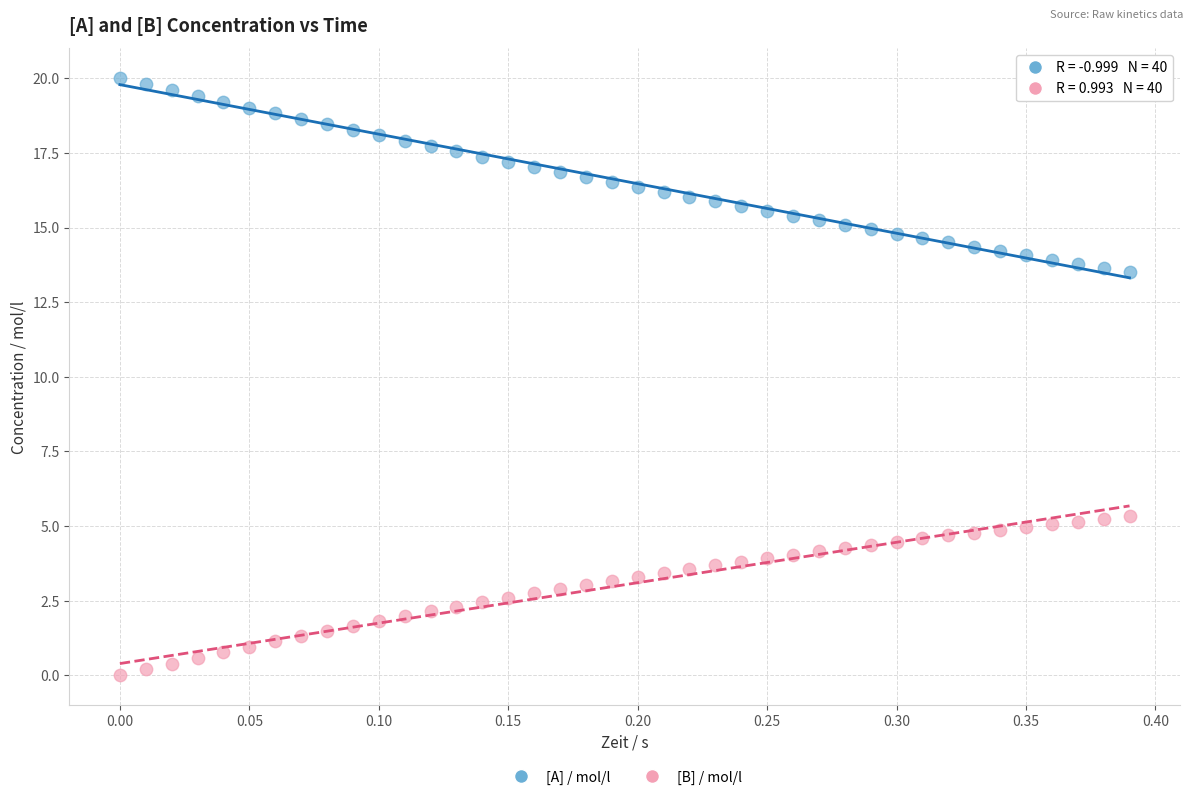

Across all data points, what is the range of Y values (max minus min)?

20.0